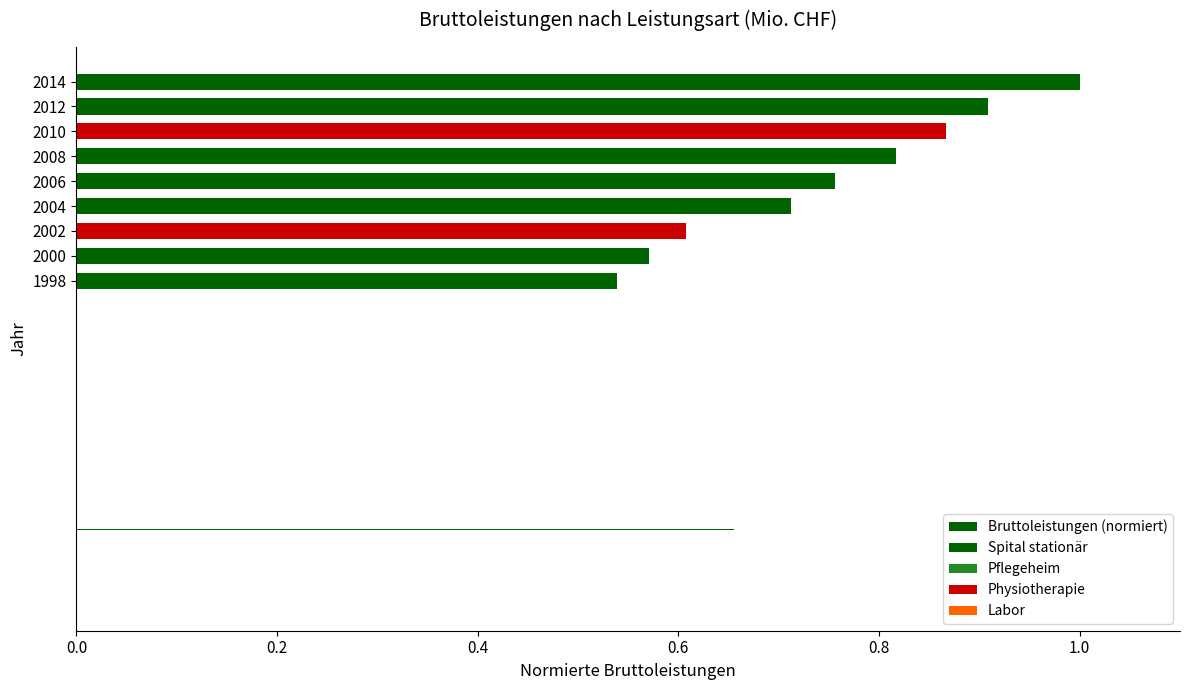

Are the bars horizontal?

Yes